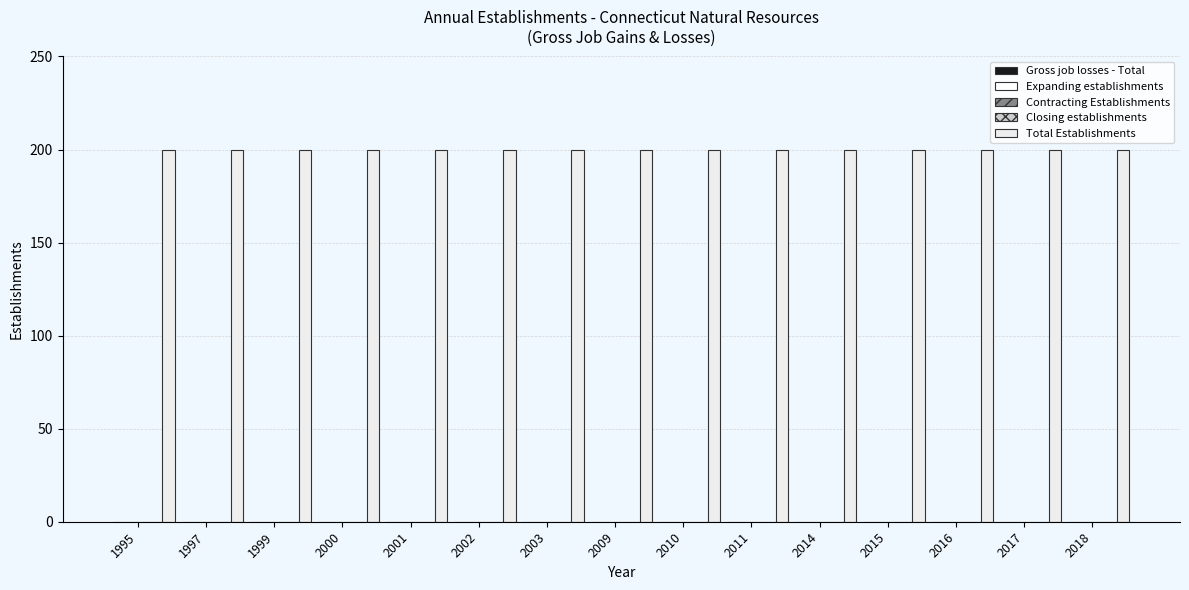

How many bars are there in total?

75